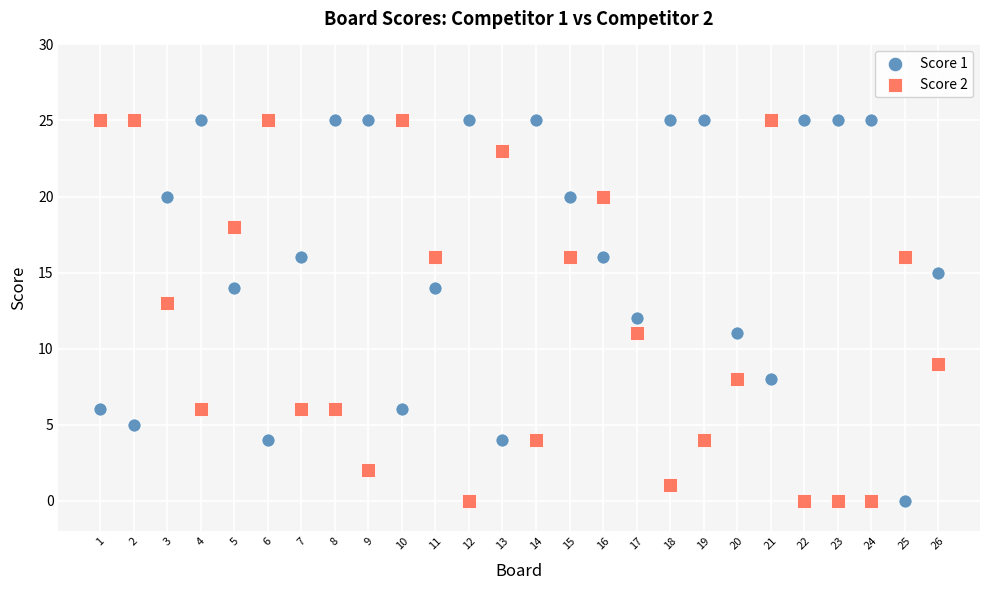

What is the X range (max minus min) for the scatter plot?

25